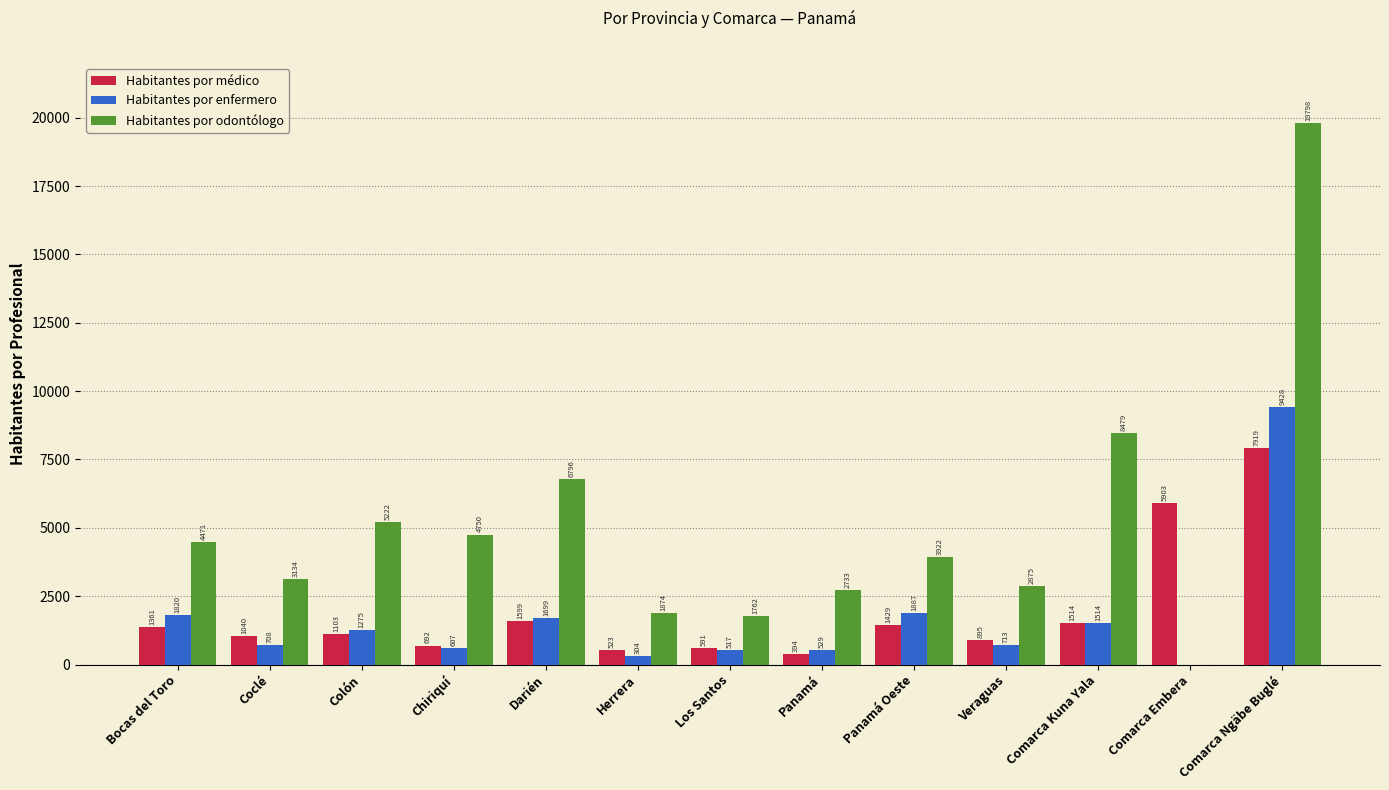

The Habitantes por odontólogo series shows 2733 at Panamá. True or false?

True